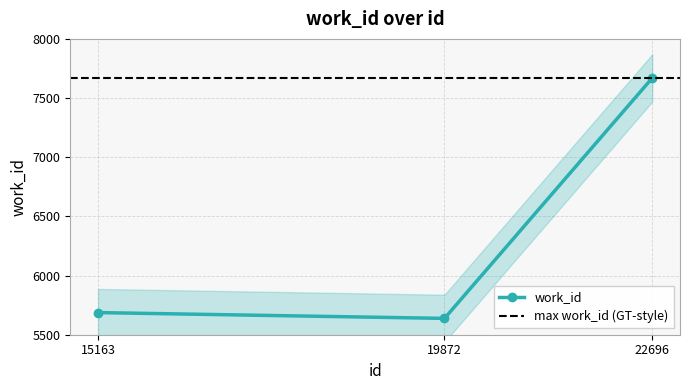

At which label is the value closest to 6654?

15163